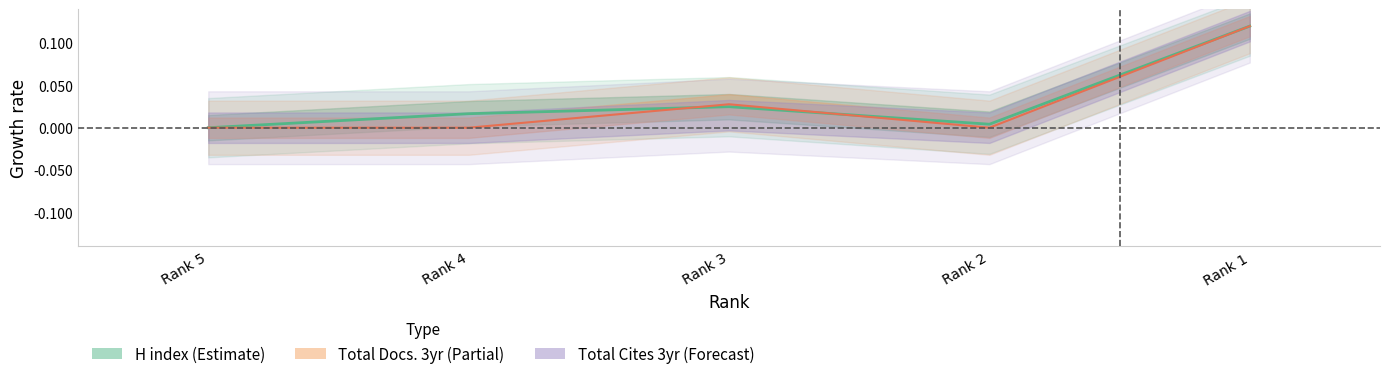

What is the maximum value shown in the chart?

0.1